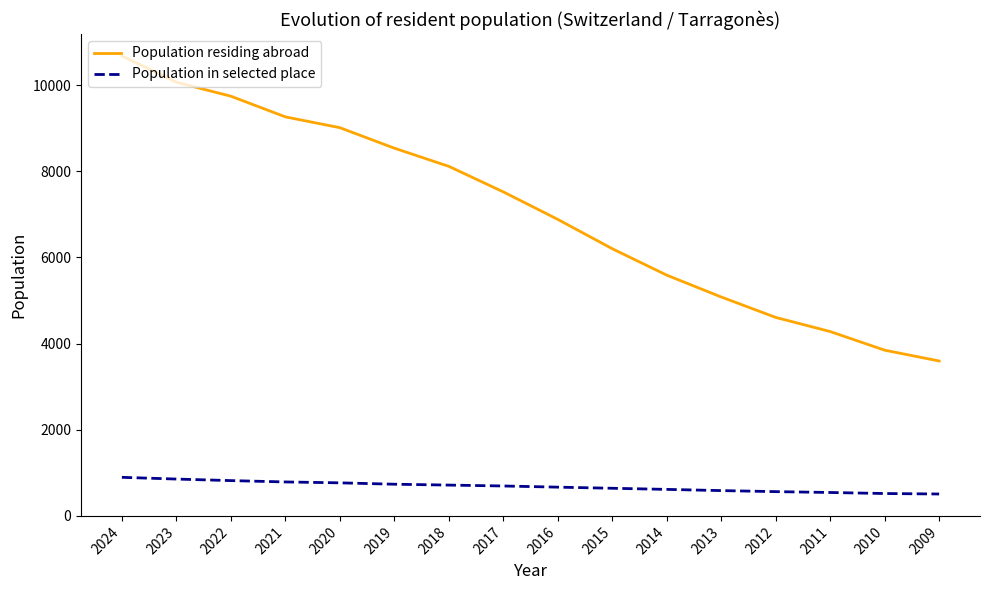

What is the minimum value shown in the chart?

506